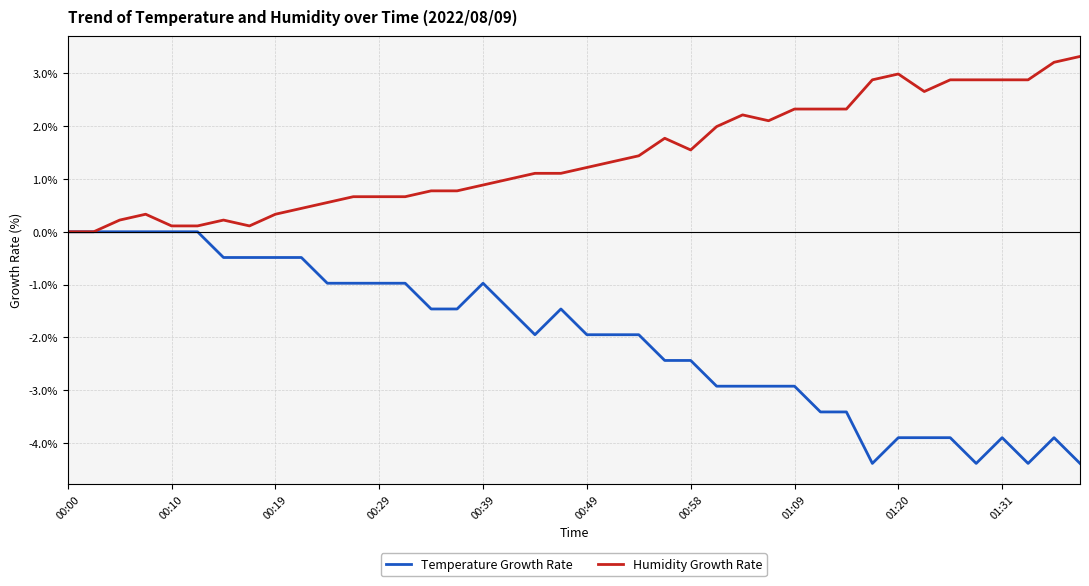

Which series has the largest range (max minus min)?

Temperature Growth Rate